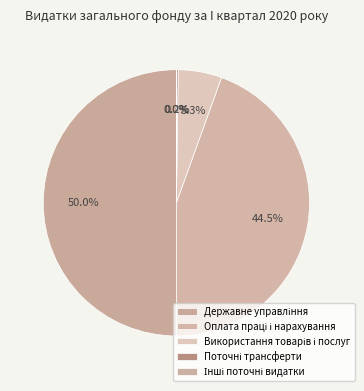

Rank the categories by value from highest to lowest.

Державне управління, Оплата праці і нарахування, Використання товарів і послуг, Поточні трансферти, Інші поточні видатки